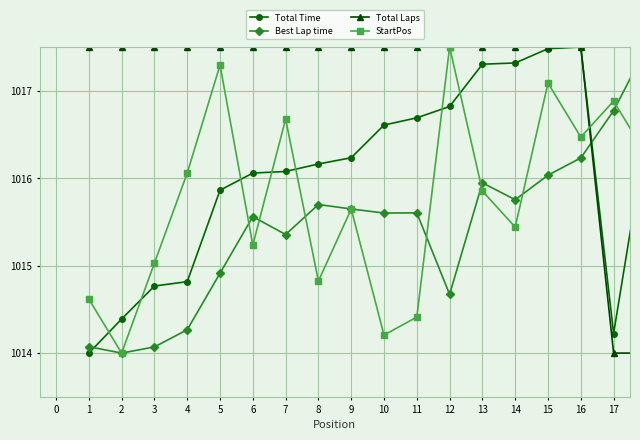

What is the value of the StartPos point at the 8th from the left?

1014.8